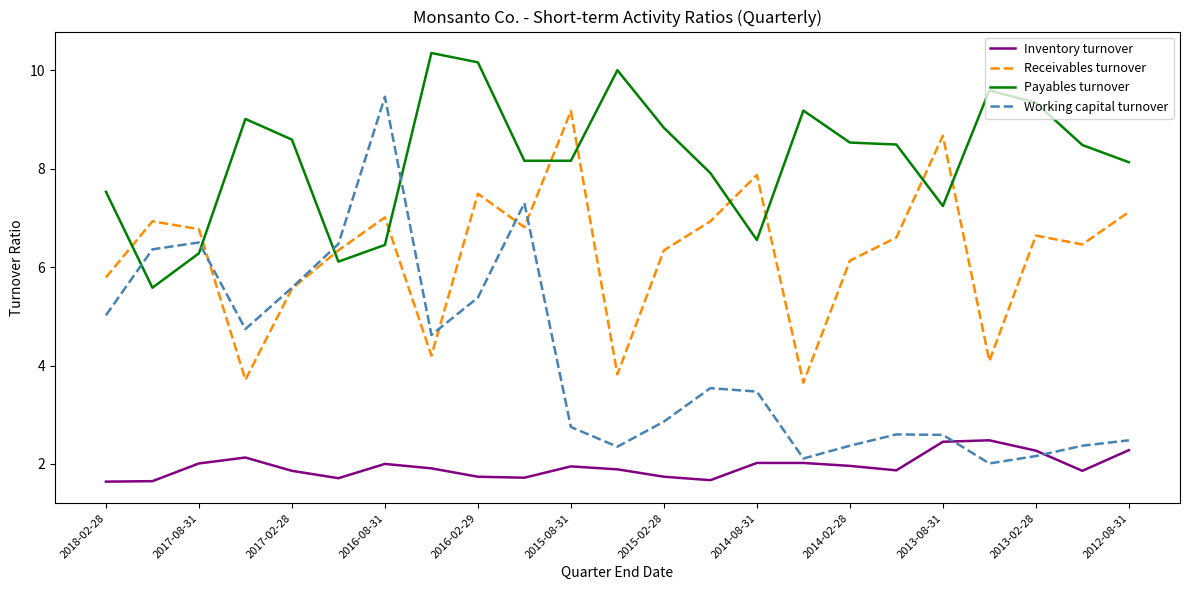

True or false: Working capital turnover and Payables turnover cross at least once.

True